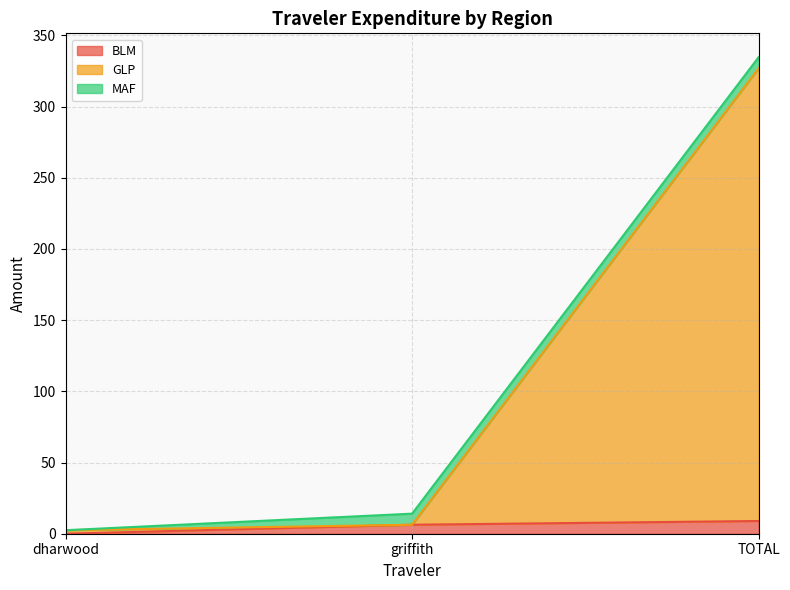

True or false: BLM has a value of 6.3 at griffith.

True